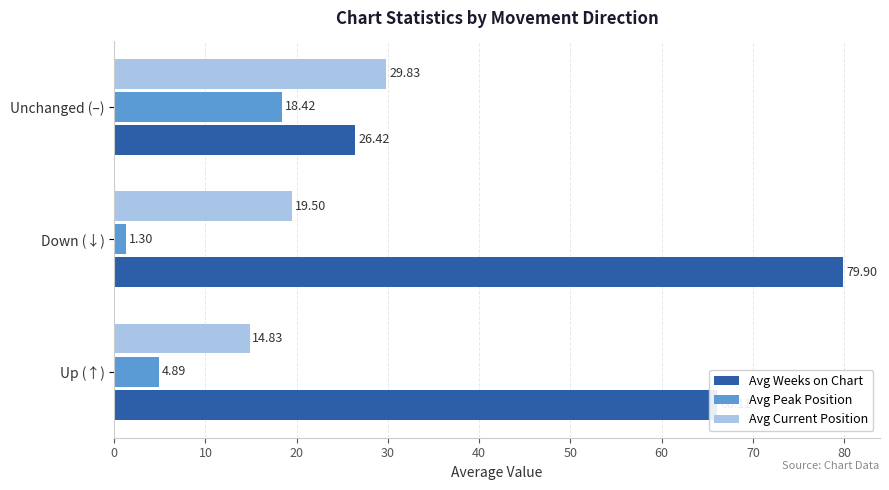

At which label is Avg Current Position closest to 22?

Down (↓)